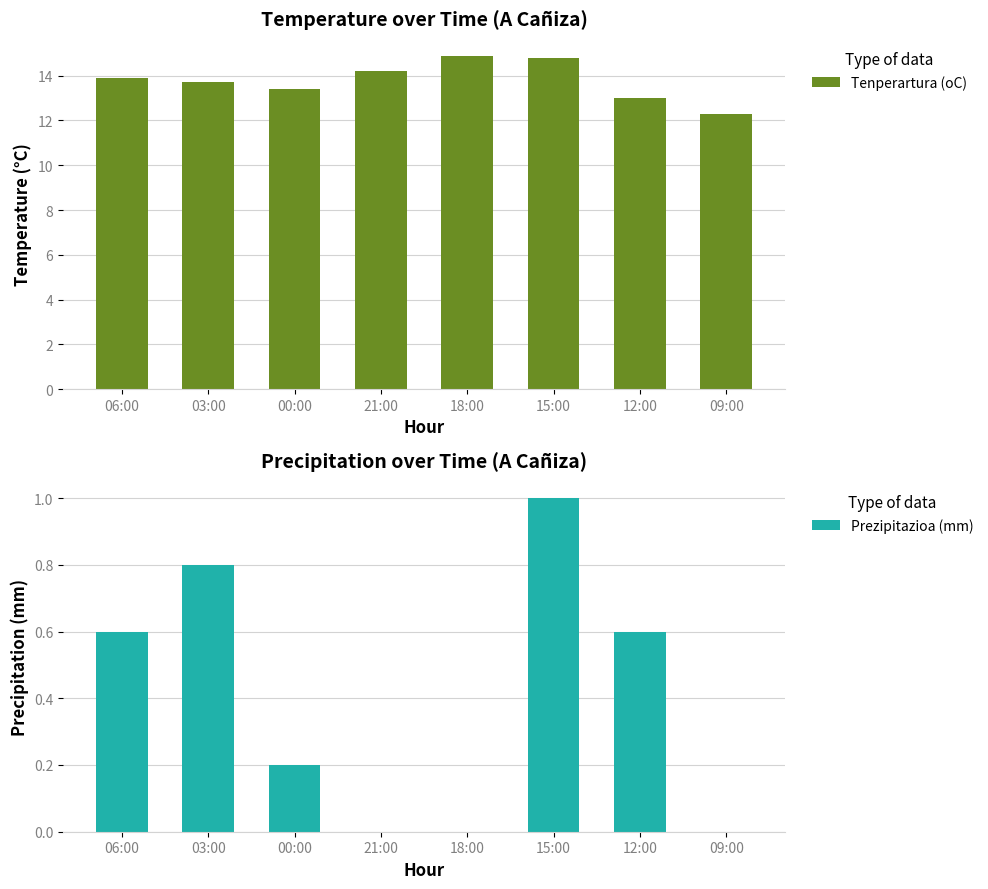

Rank the series by their maximum value, from lowest to highest.

Prezipitazioa (mm), Tenperartura (oC)